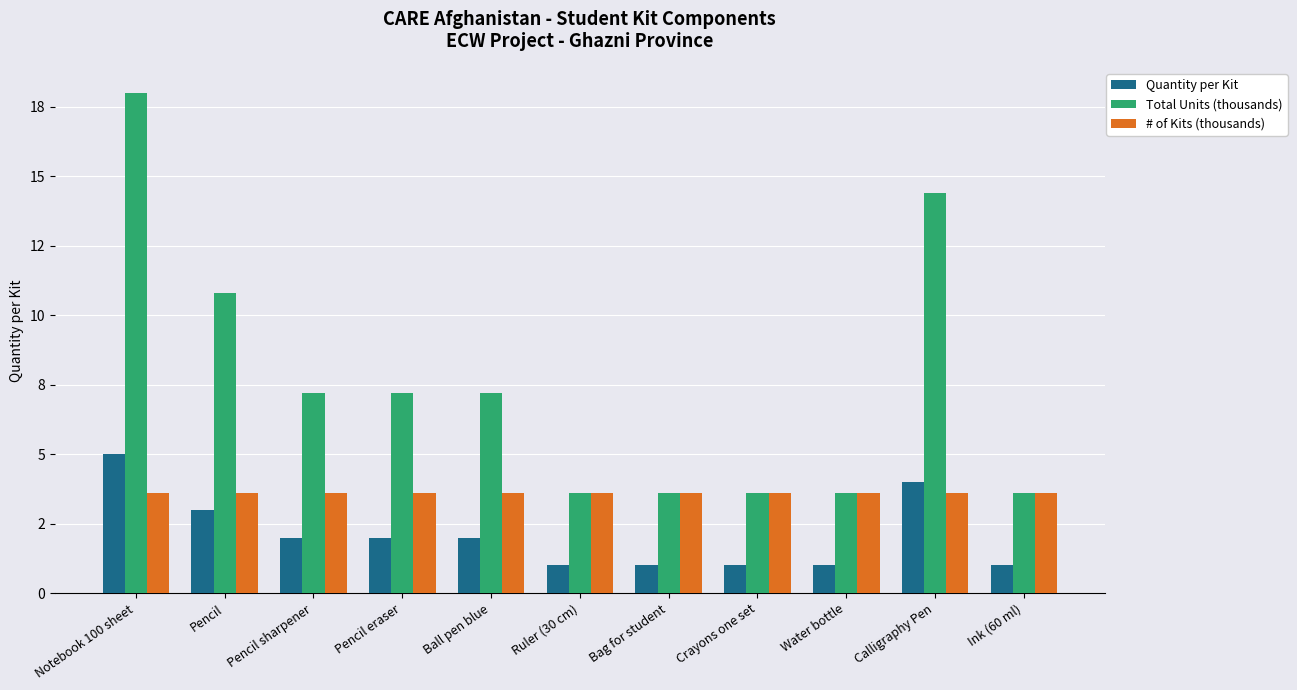

List the series in order of their peak value, lowest first.

# of Kits (thousands), Quantity per Kit, Total Units (thousands)